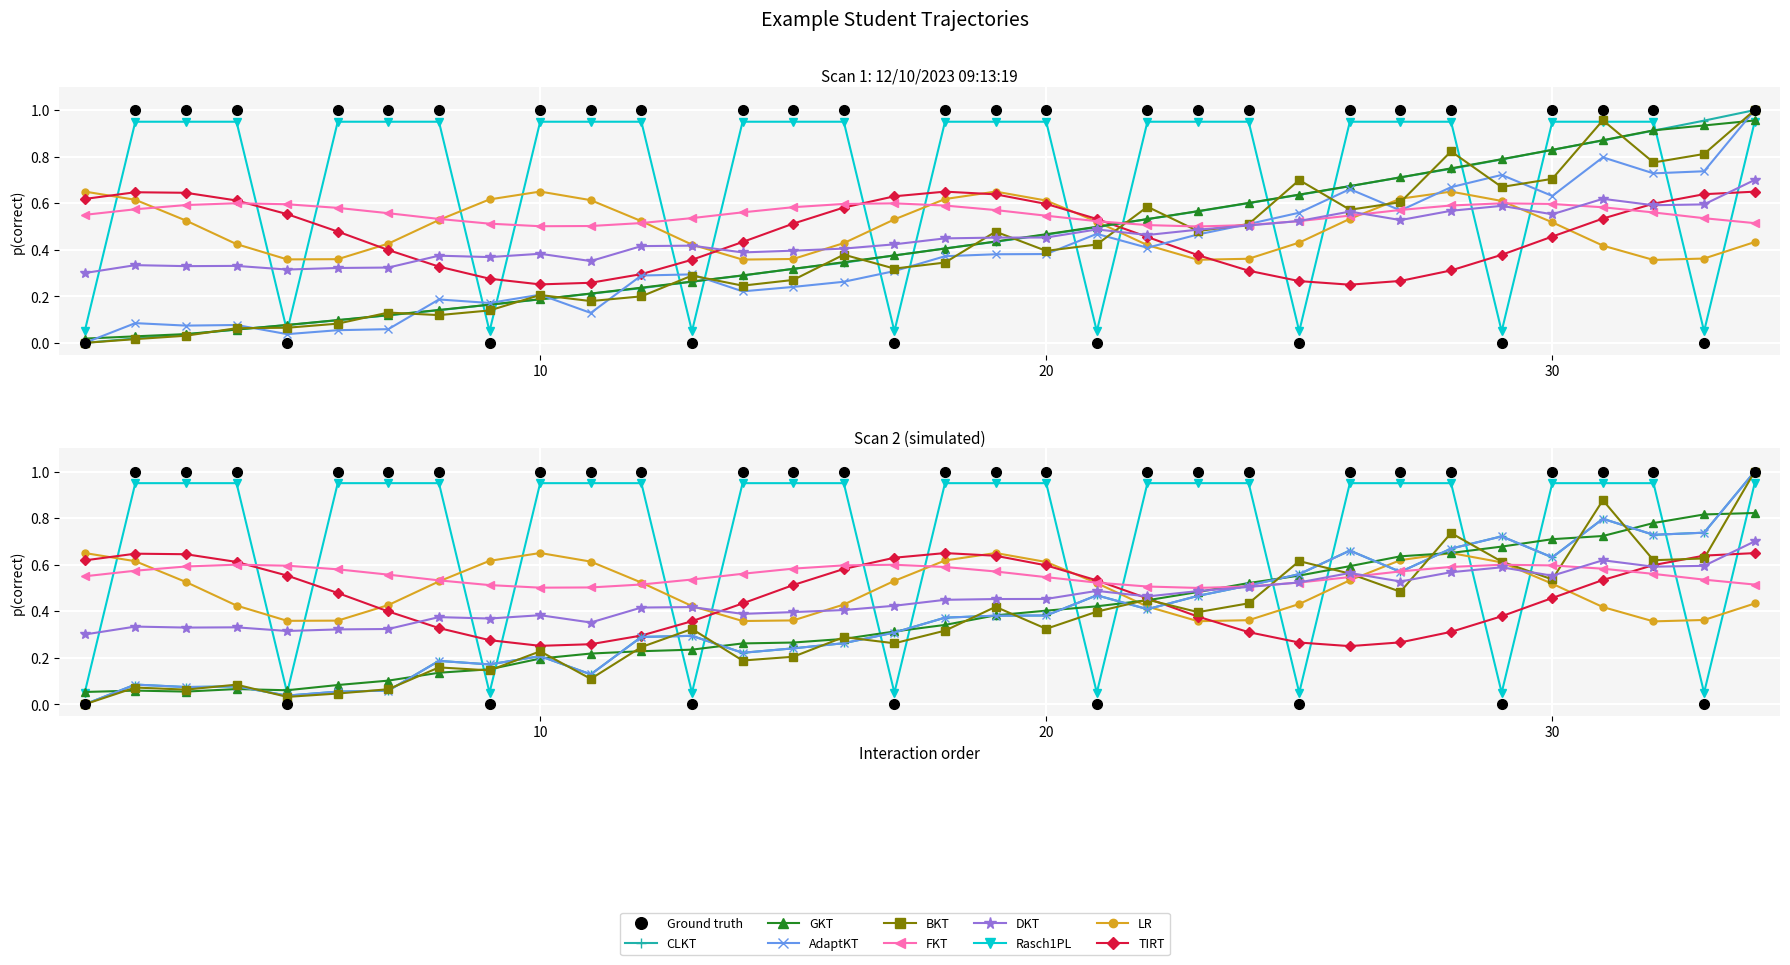

True or false: there are more than 0 points higher than both neighbors.

False